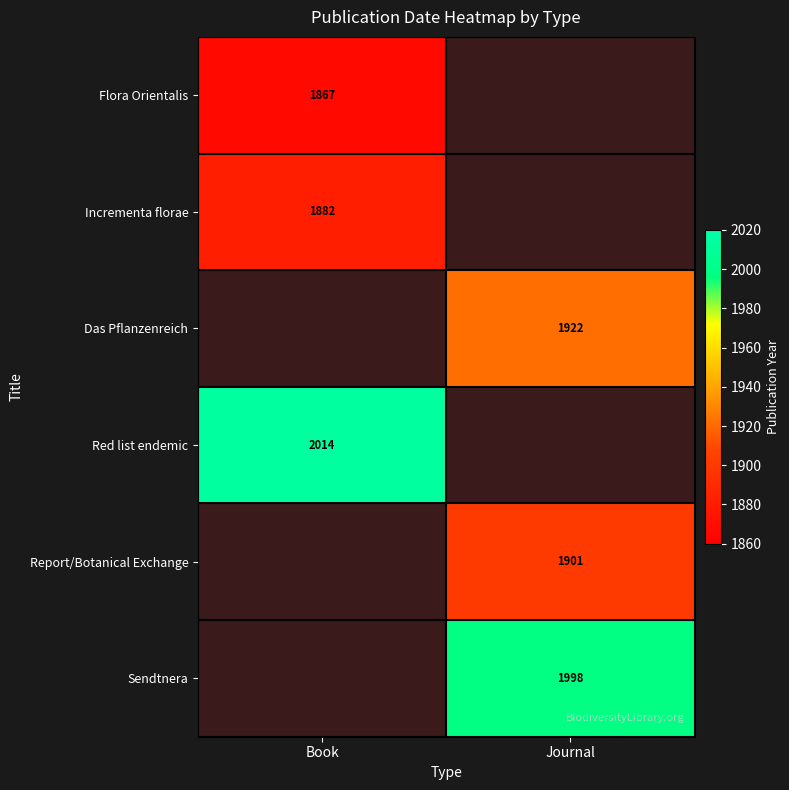

Is it true that Das Pflanzenreich equals 1922 at Journal?

True